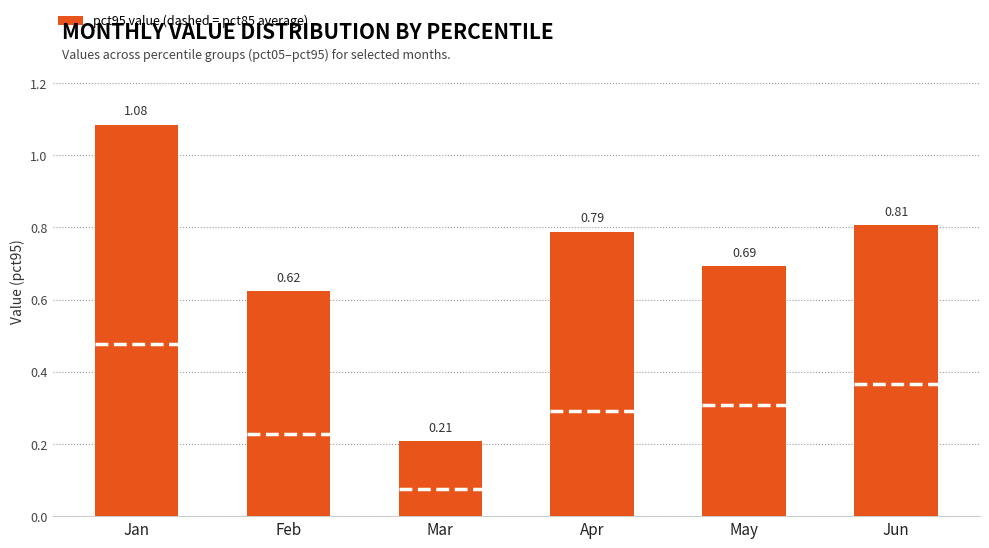

What is the change in value from Feb to Mar?

-0.4